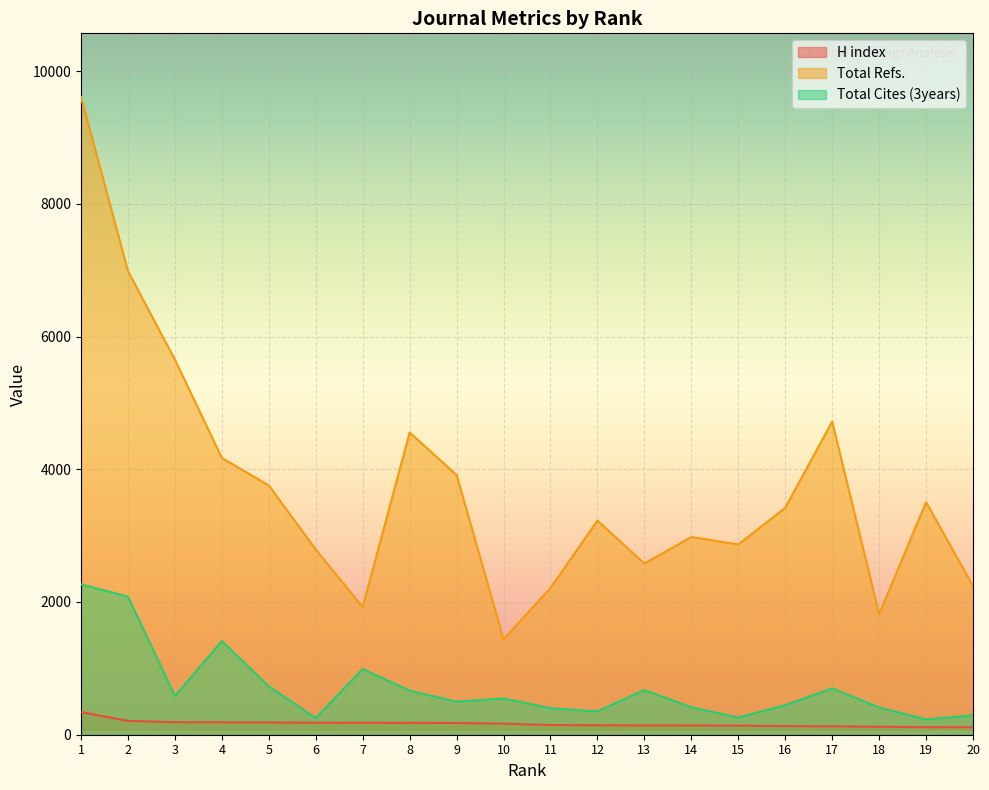

What is the difference between the highest and lowest values at 5?

3572